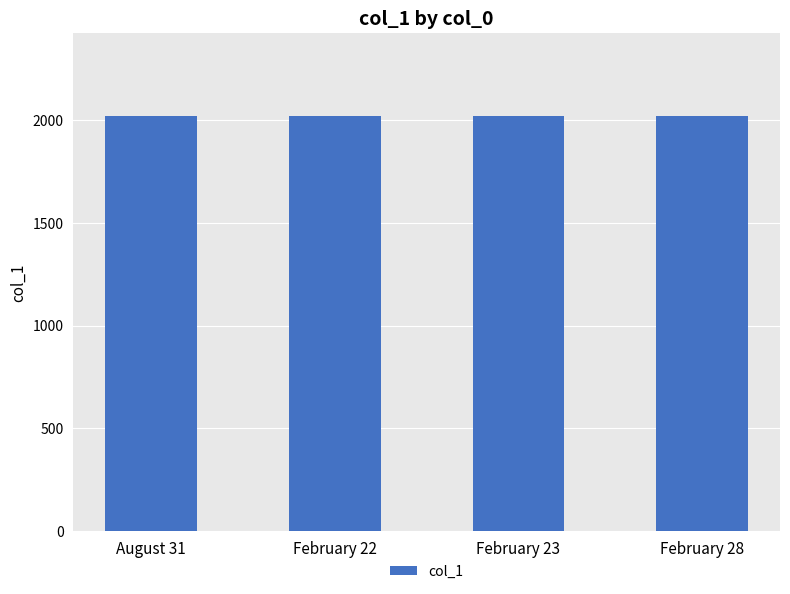

What is the greatest value displayed?

2019